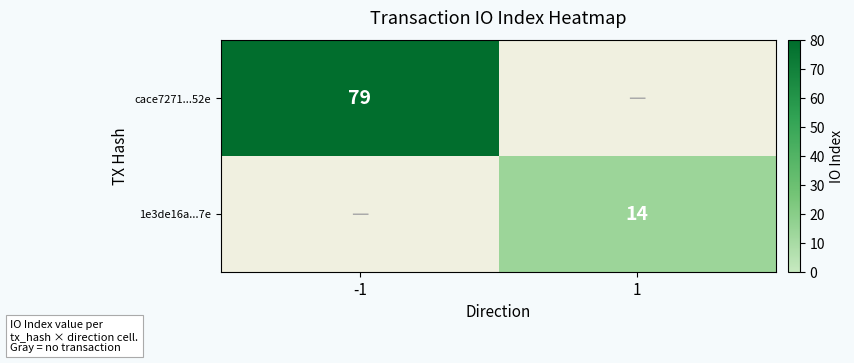

What is the maximum value shown in the chart?

79.0